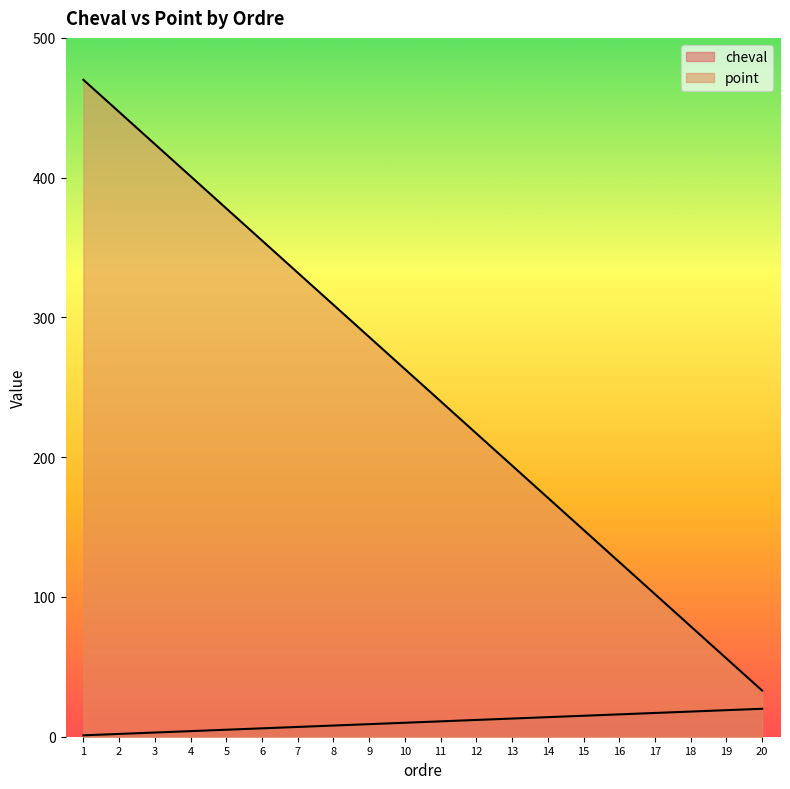

At which category does the chart reach its minimum across all series?

1